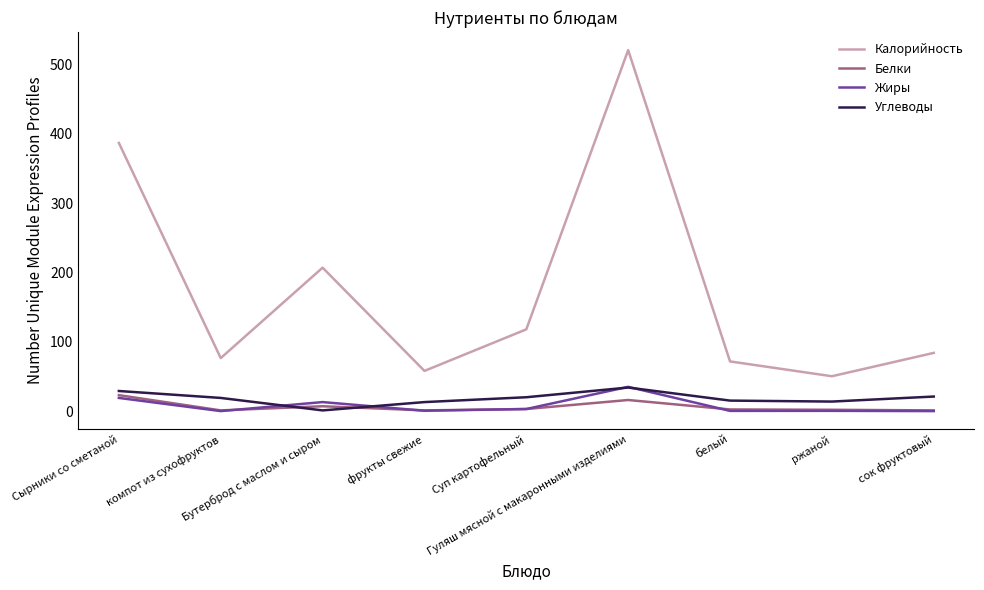

How many distinct data groups are displayed?

4